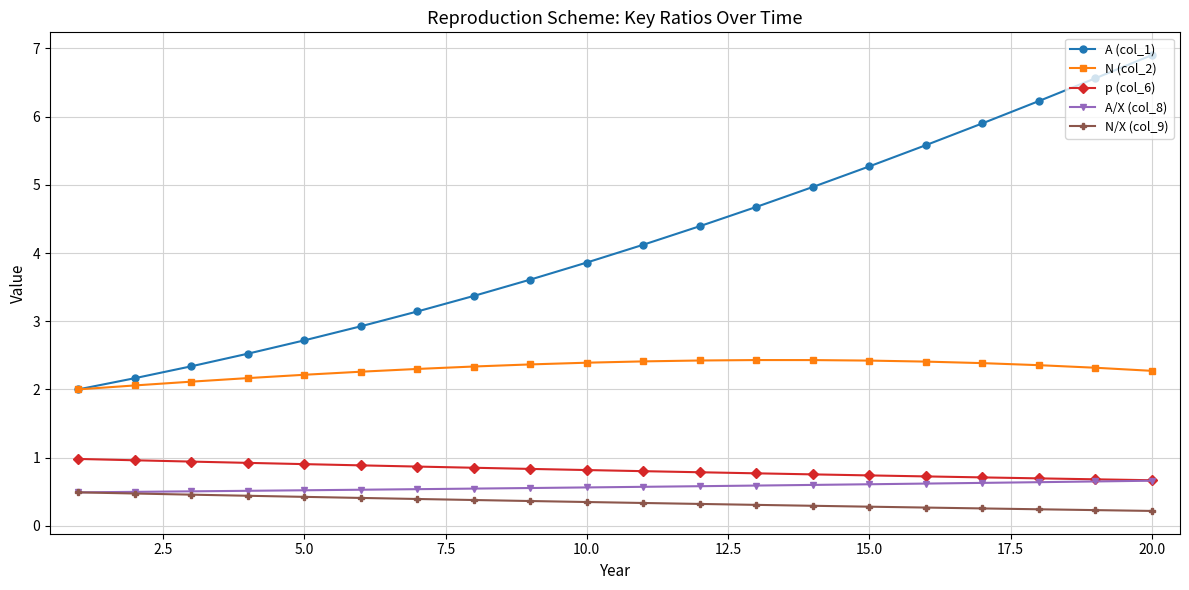

Which series has the largest total across all categories?

A (col_1)